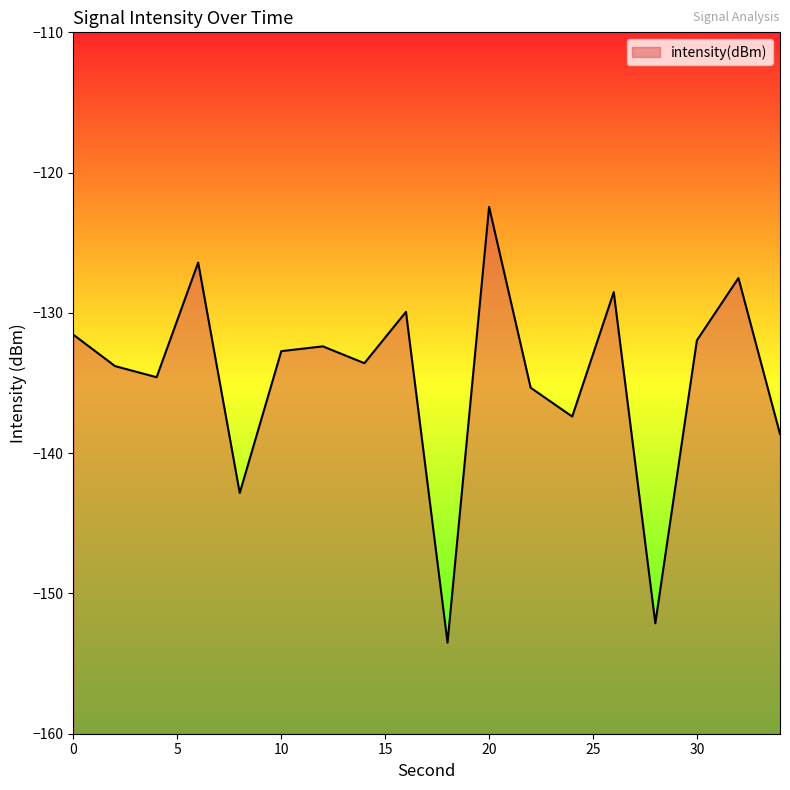

Rank the categories by value from highest to lowest.

20, 6, 32, 26, 16, 0, 30, 12, 10, 14, 2, 4, 22, 24, 34, 8, 28, 18